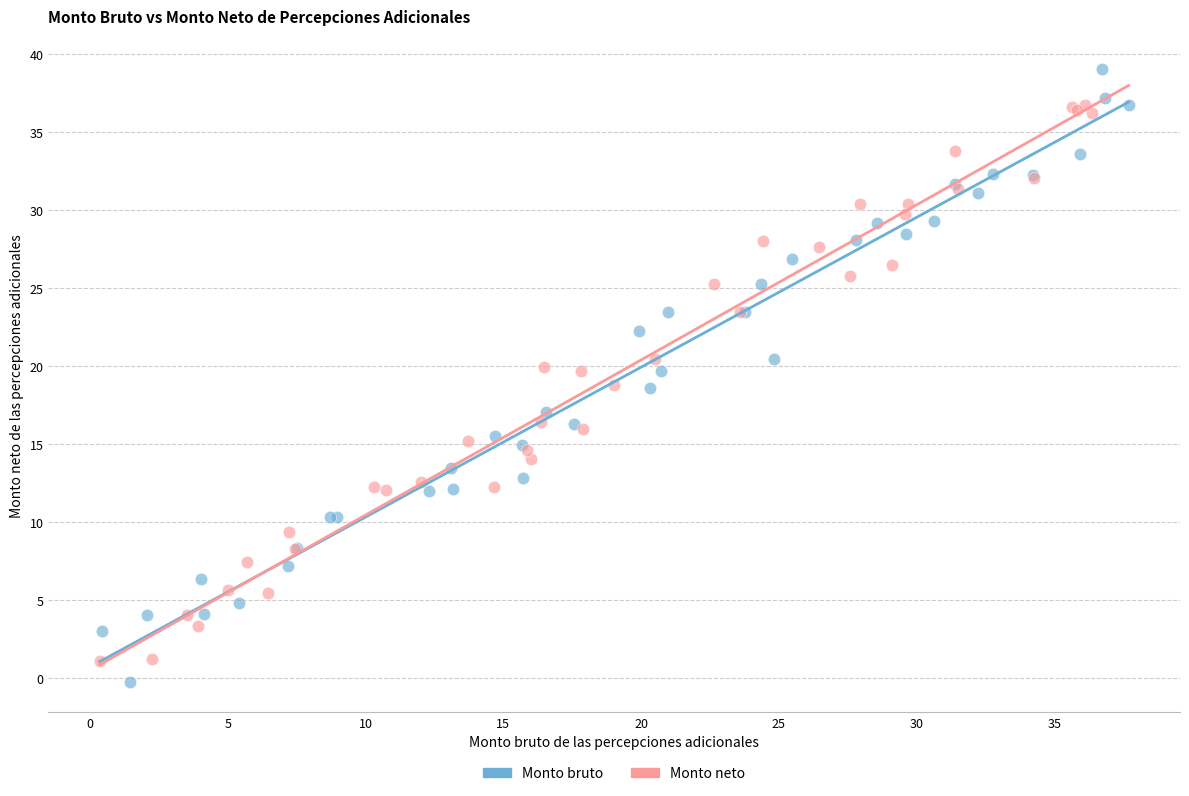

Which series contains the lowest Y value?

Monto bruto